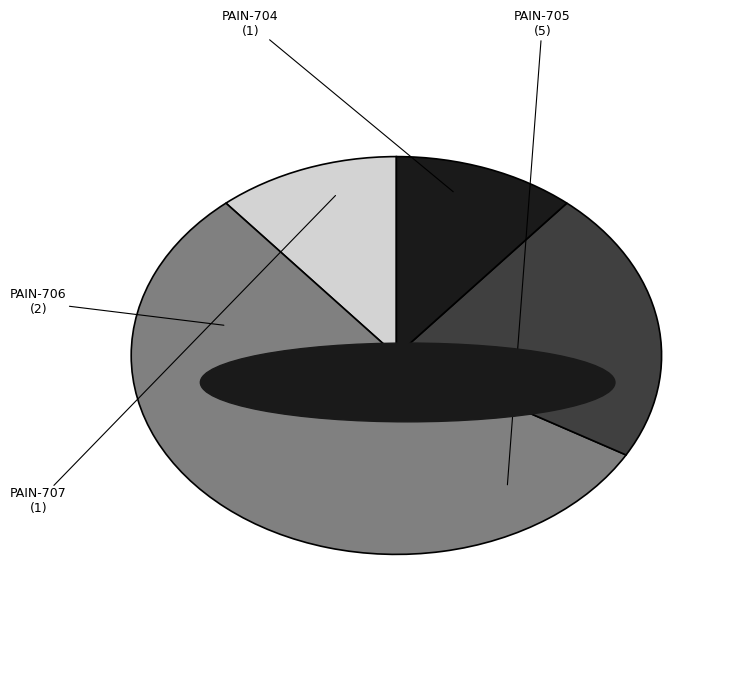

Is the sum of PAIN-705 and PAIN-704 greater than half?

Yes